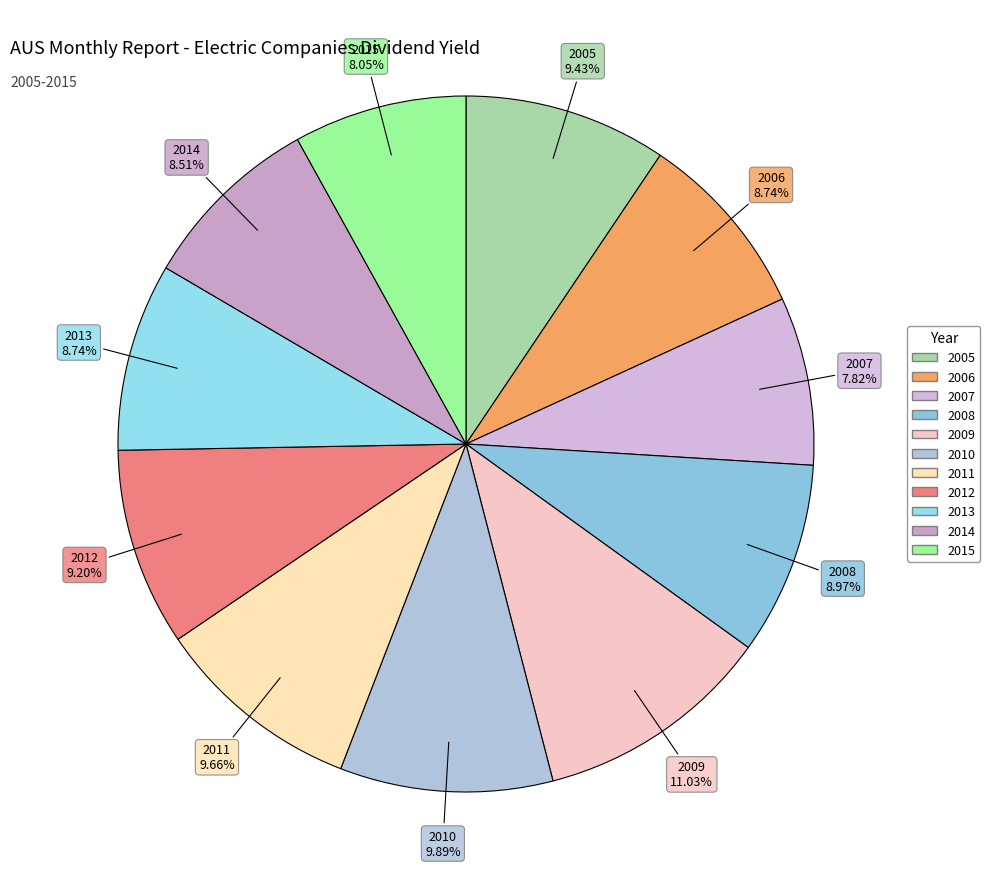

What percentage is NOT represented by 2014?

91.5%